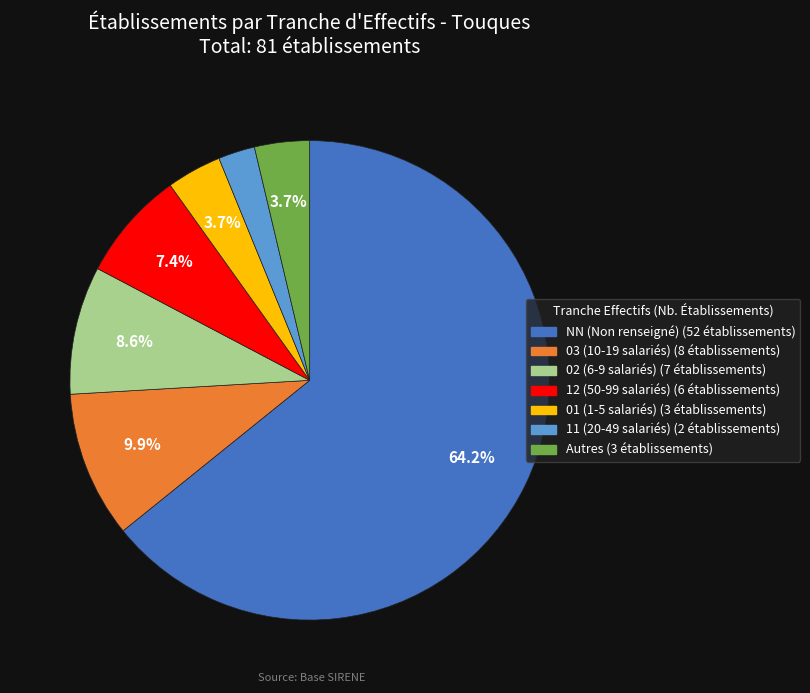

Is there any slice that represents more than half of the pie?

Yes